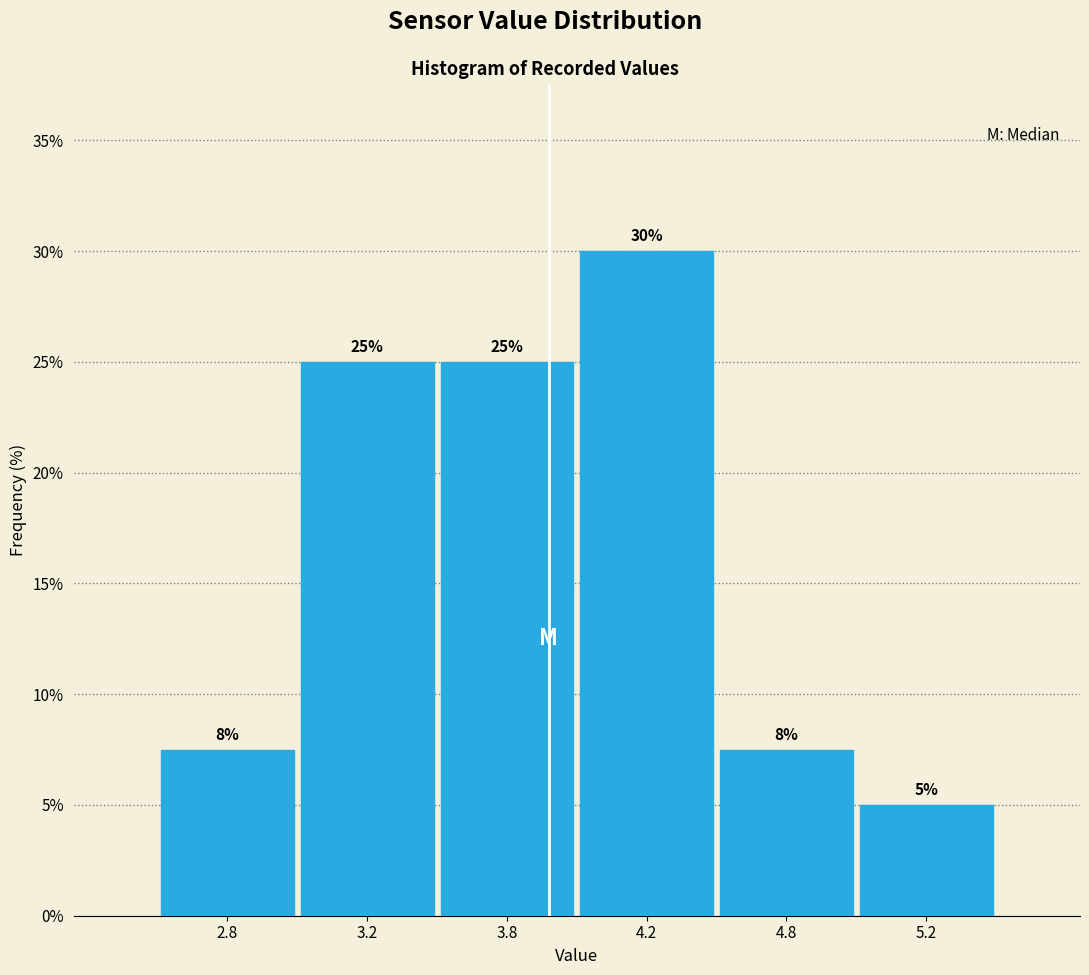

What is the value of the 3rd bar from the left?

25.0